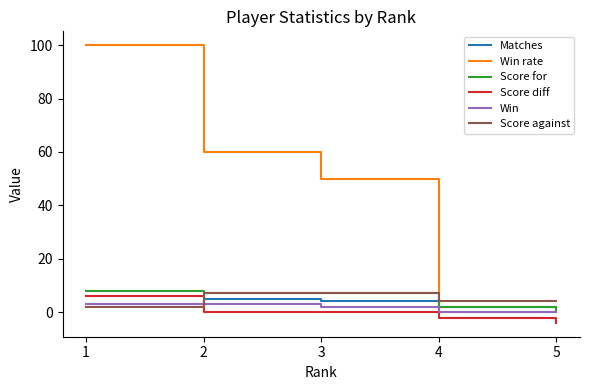

What is the maximum value shown in the chart?

100